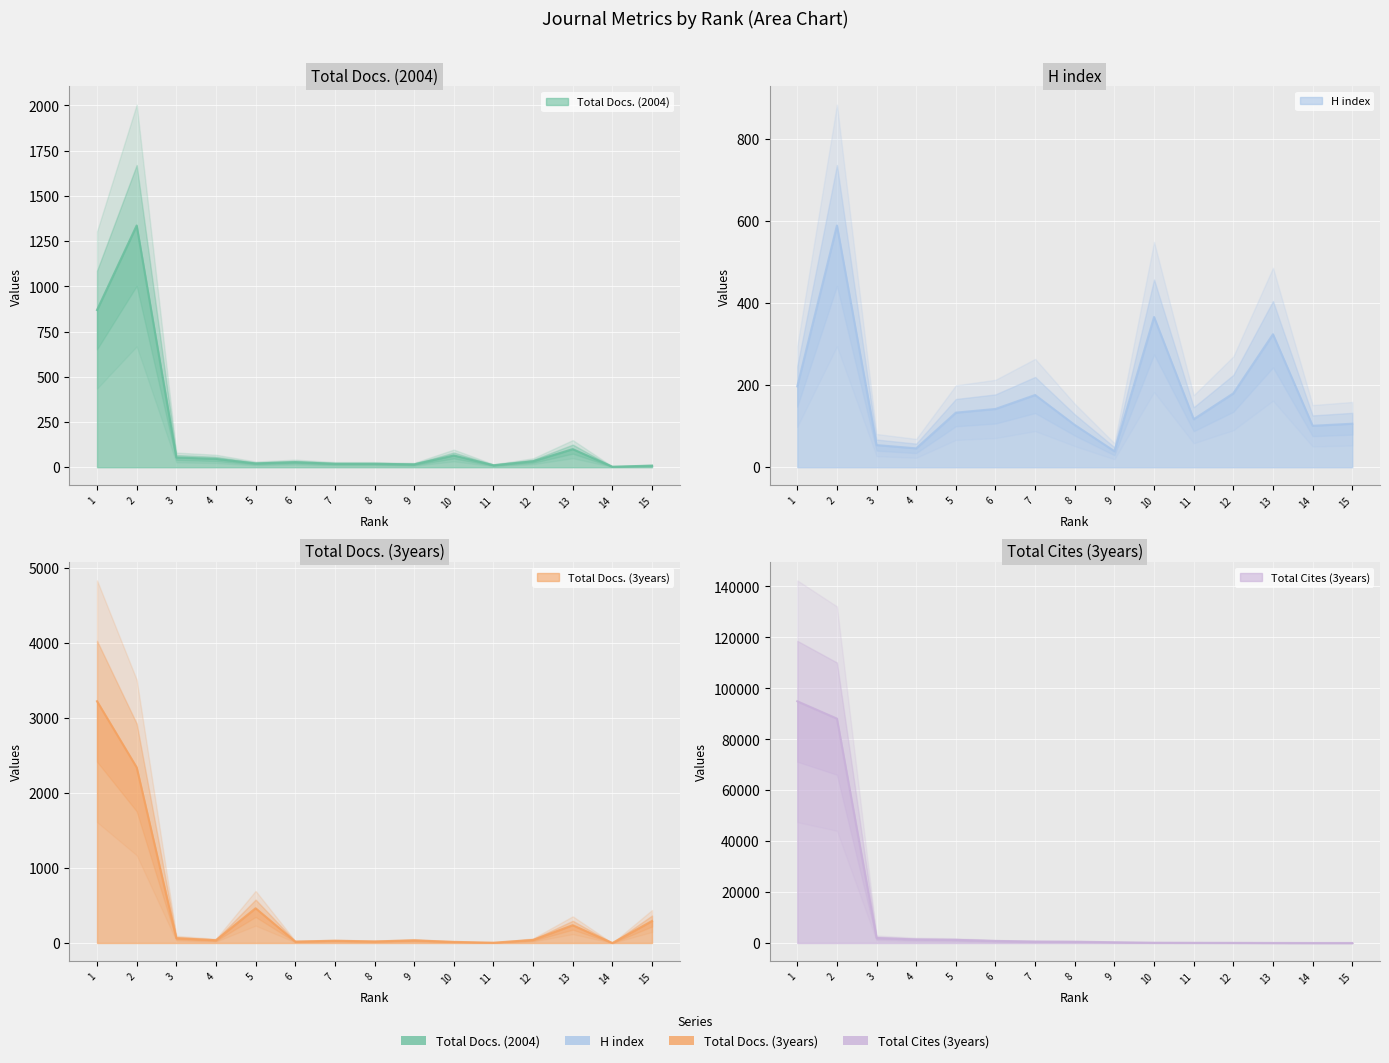

Which series has the widest spread of values?

Total Cites (3years)